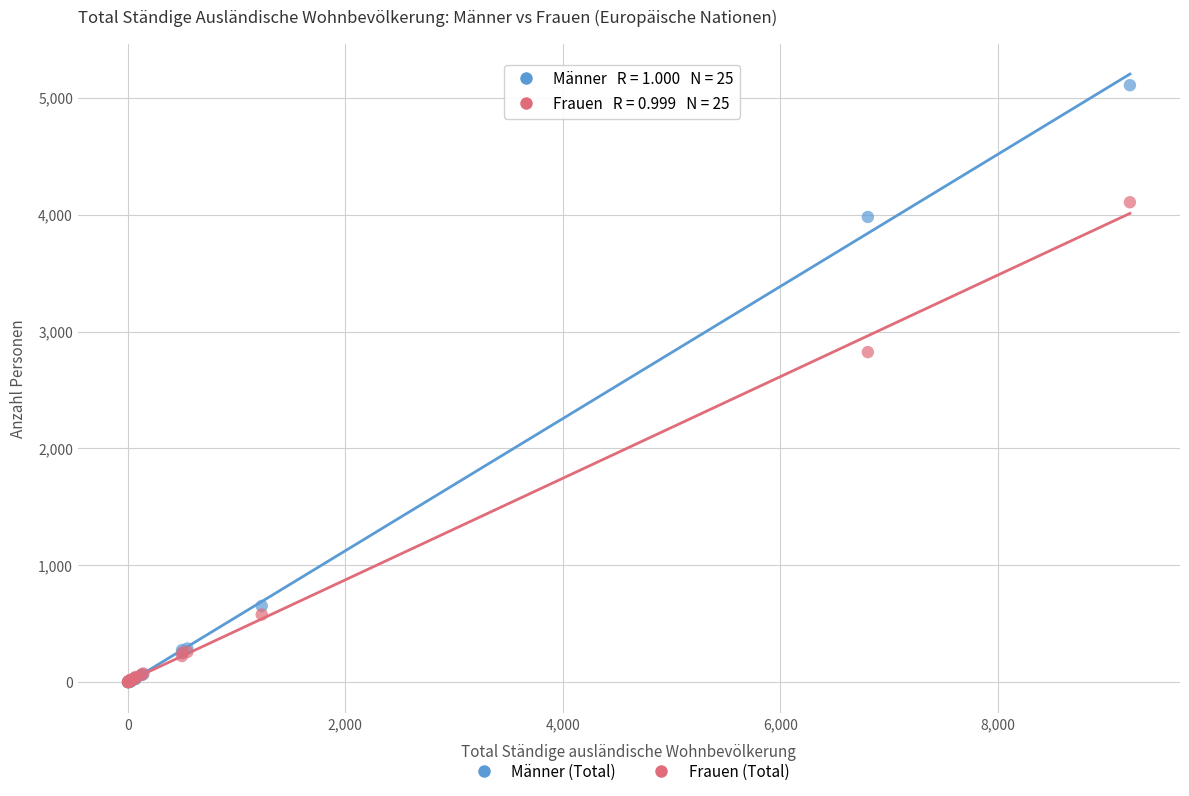

In the Frauen (Total) series, what Y value is closest to 2053?

2824